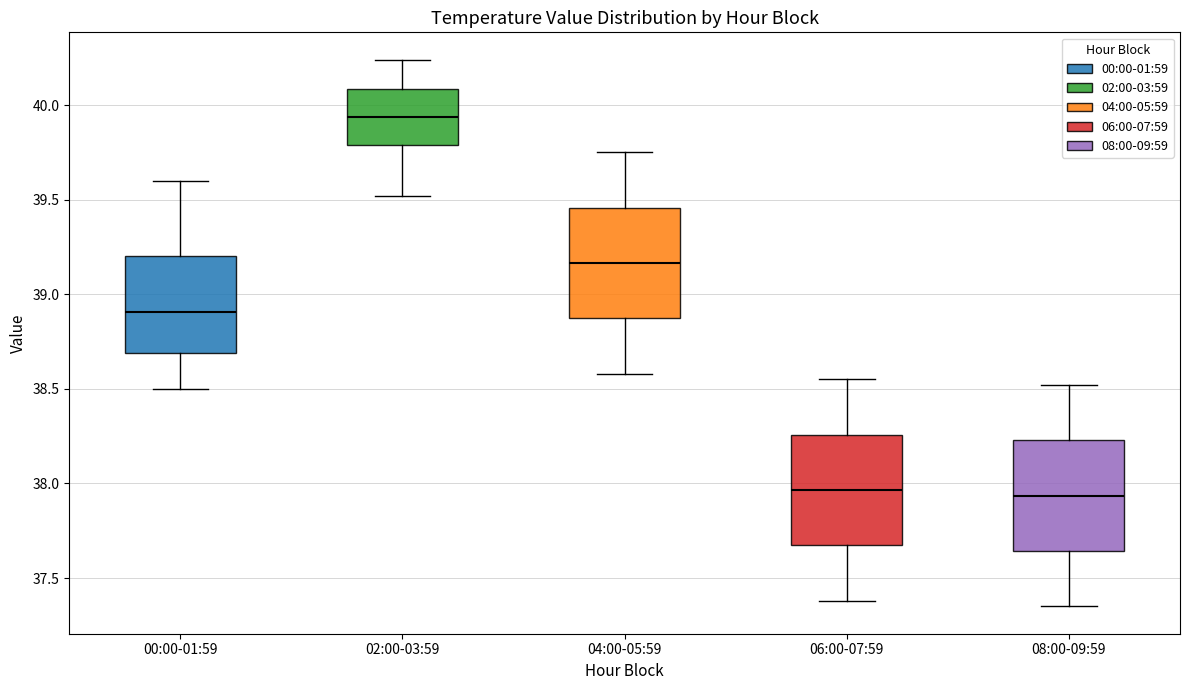

Which box has the highest median line?

02:00-03:59